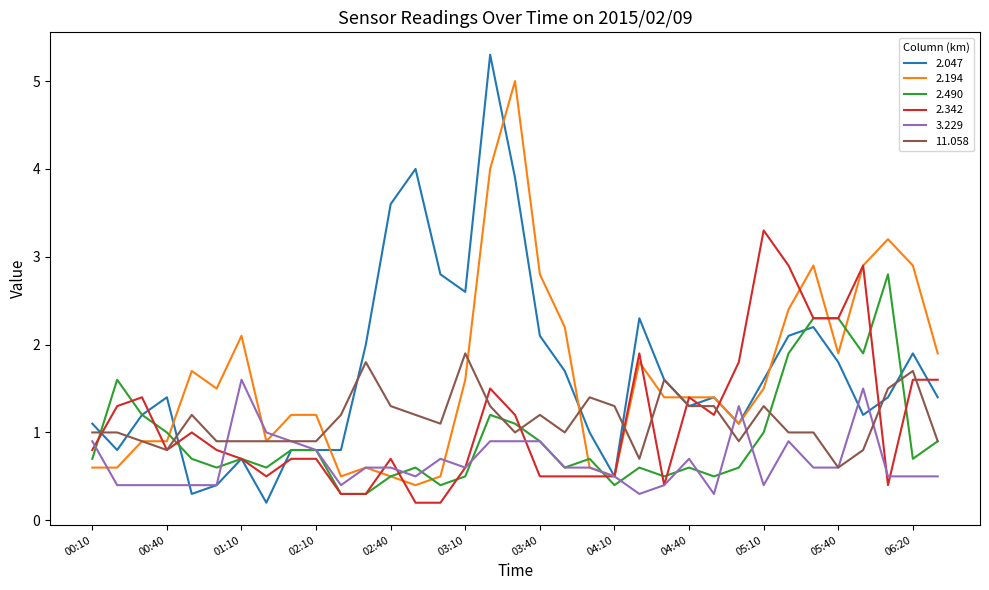

List the series in order of their peak value, lowest first.

3.229, 11.058, 2.490, 2.342, 2.194, 2.047